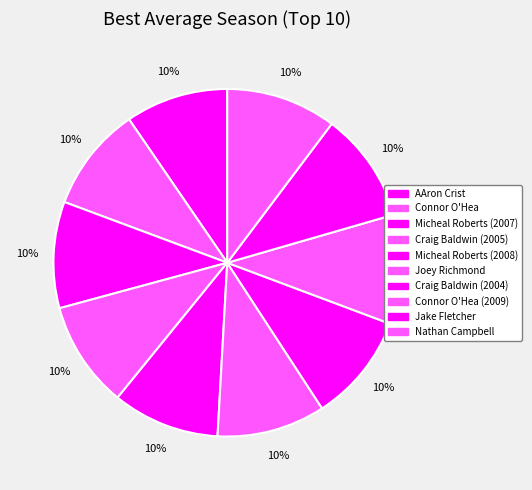

What percentage is the Craig Baldwin (2005) slice, to the nearest percent?

10%